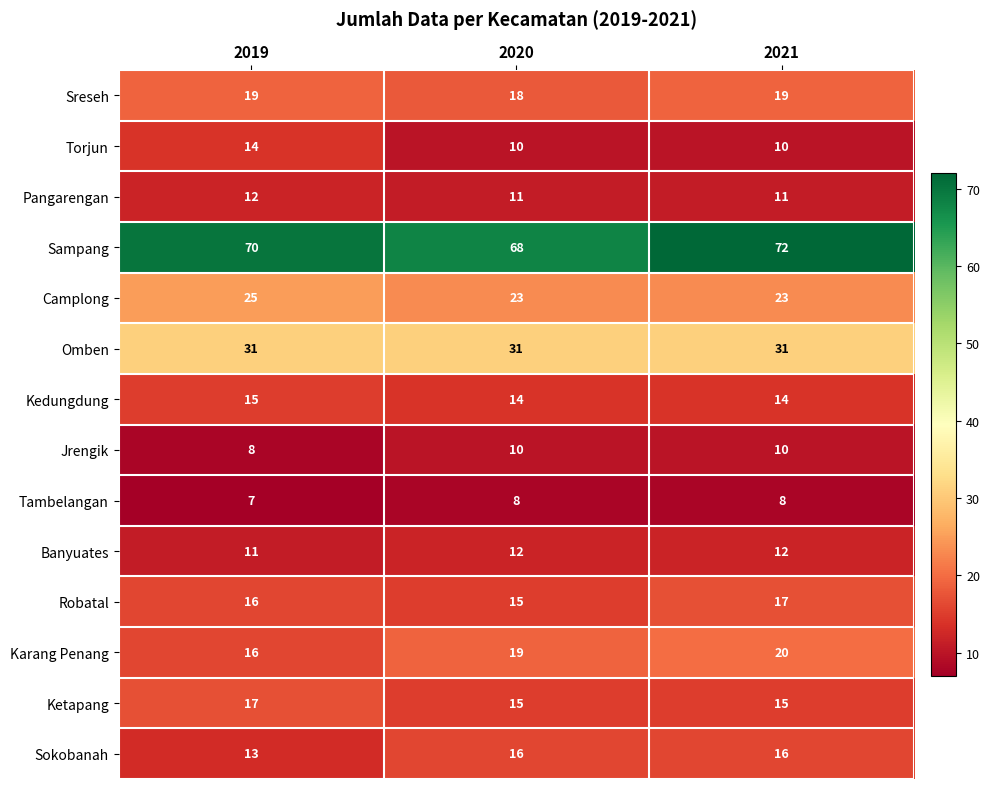

What is the average value of the Robatal series?

16